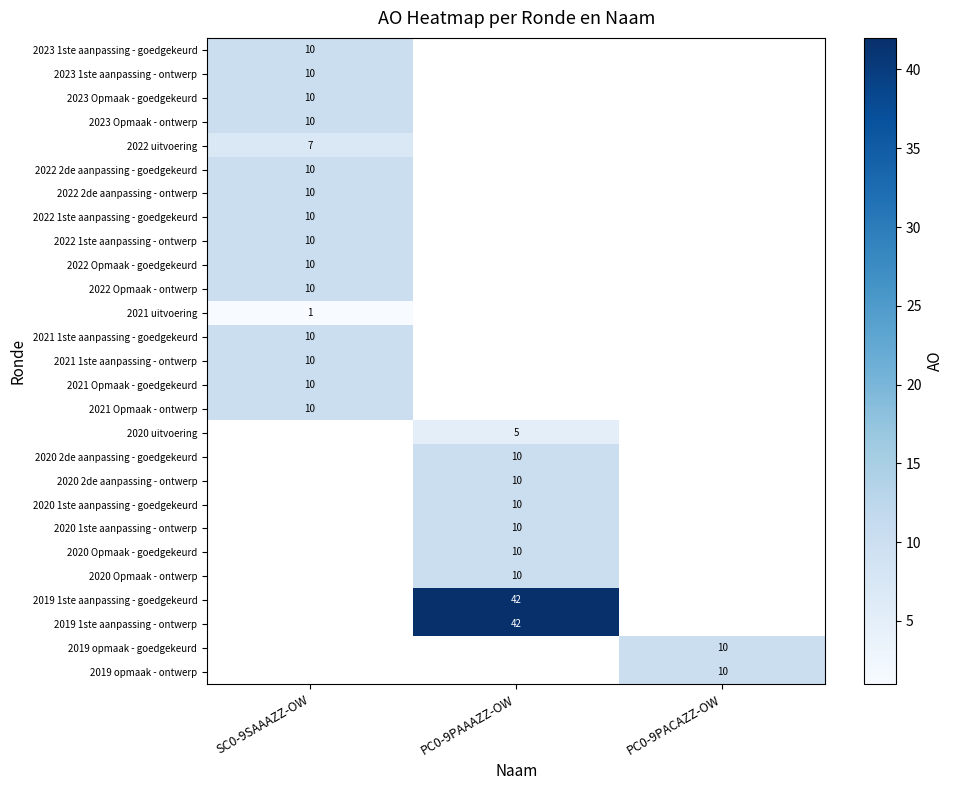

The value of 2022 1ste aanpassing - goedgekeurd at SC0-9SAAAZZ-OW is 10. True or false?

True